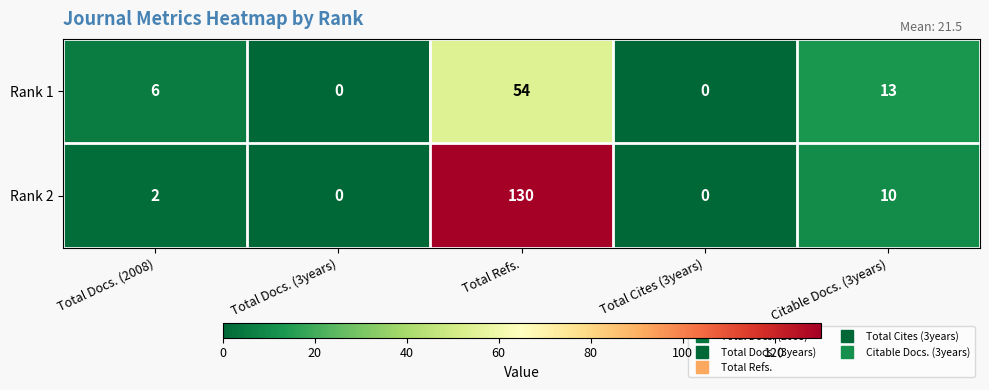

Count the number of categories in the chart.

5